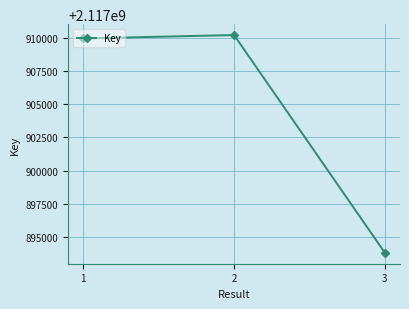

What is the difference between the maximum and minimum values?

16454